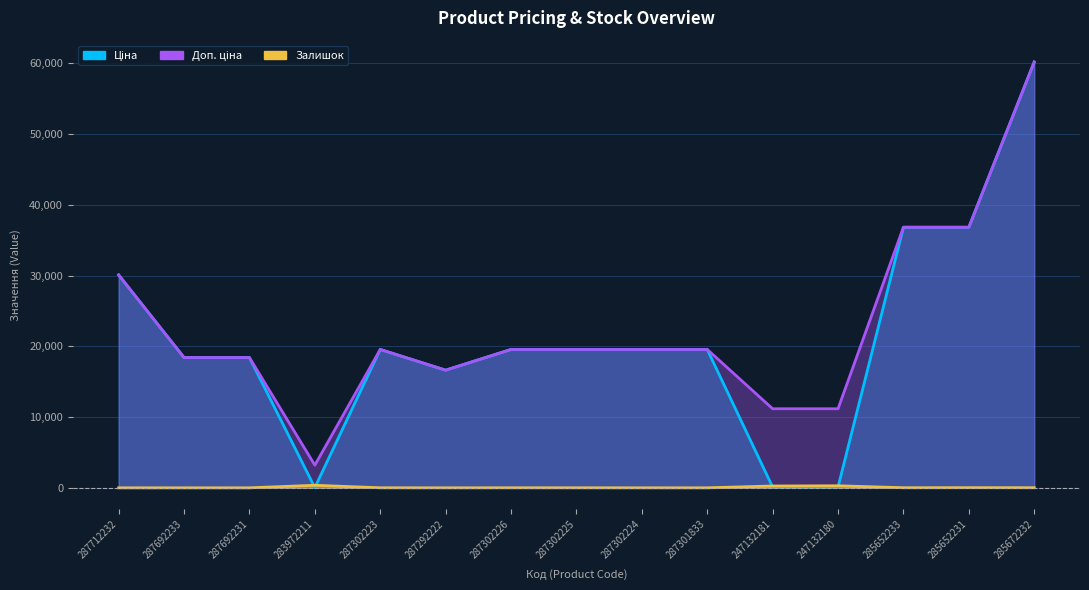

True or false: Ціна and Доп. ціна cross at least once.

False